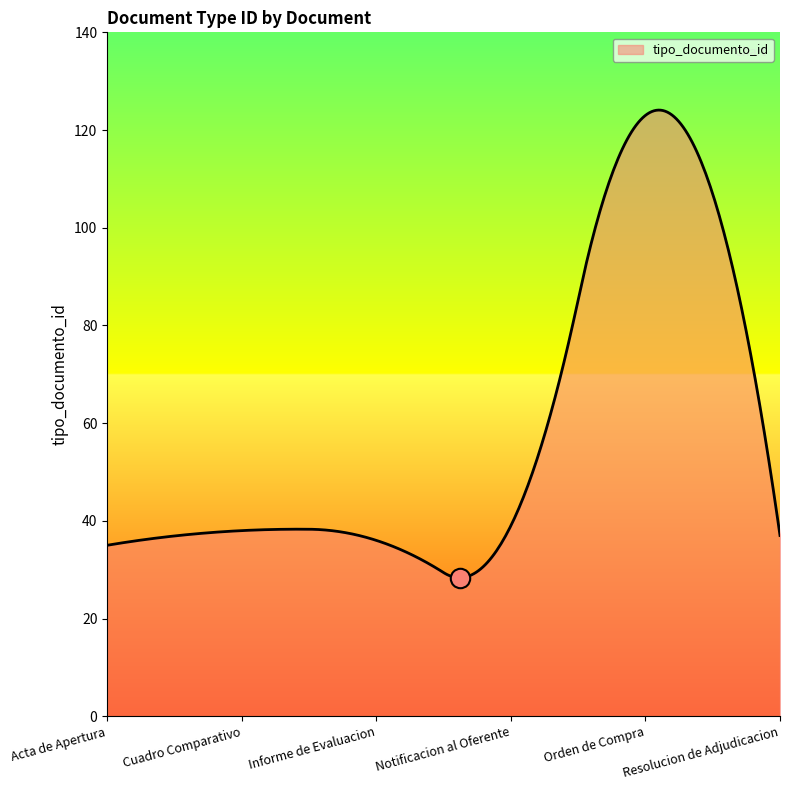

What is the difference between the maximum and minimum values?

95.7